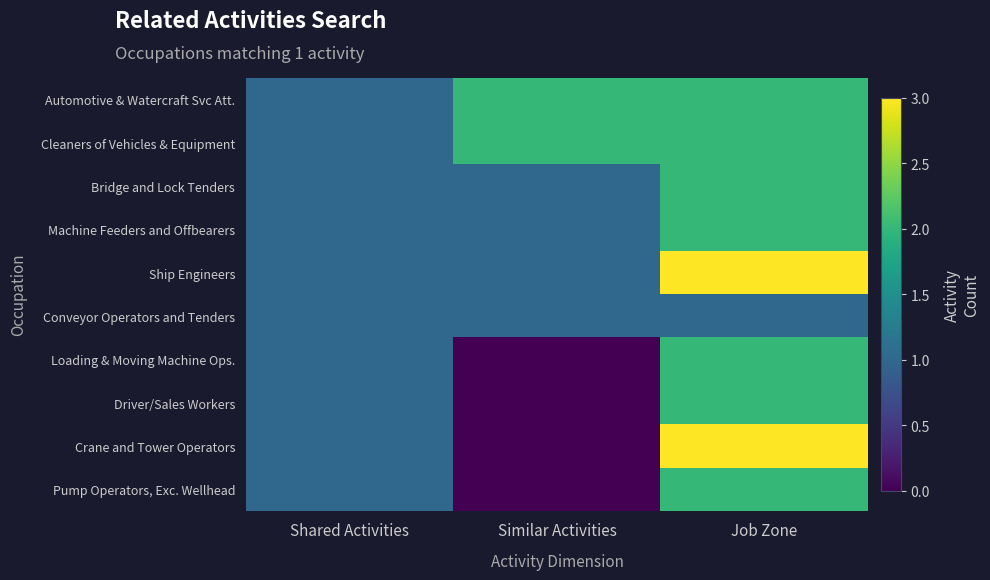

Reading left to right, extract all data points from this chart.

Automotive & Watercraft Svc Att.: Shared Activities=1	Similar Activities=2	Job Zone=2
Cleaners of Vehicles & Equipment: Shared Activities=1	Similar Activities=2	Job Zone=2
Bridge and Lock Tenders: Shared Activities=1	Similar Activities=1	Job Zone=2
Machine Feeders and Offbearers: Shared Activities=1	Similar Activities=1	Job Zone=2
Ship Engineers: Shared Activities=1	Similar Activities=1	Job Zone=3
Conveyor Operators and Tenders: Shared Activities=1	Similar Activities=1	Job Zone=1
Loading & Moving Machine Ops.: Shared Activities=1	Similar Activities=0	Job Zone=2
Driver/Sales Workers: Shared Activities=1	Similar Activities=0	Job Zone=2
Crane and Tower Operators: Shared Activities=1	Similar Activities=0	Job Zone=3
Pump Operators, Exc. Wellhead: Shared Activities=1	Similar Activities=0	Job Zone=2